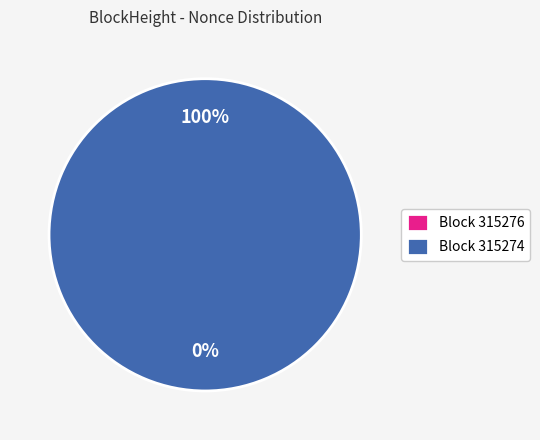

To the nearest percent, what is the combined percentage of 315276 and 315274?

100%